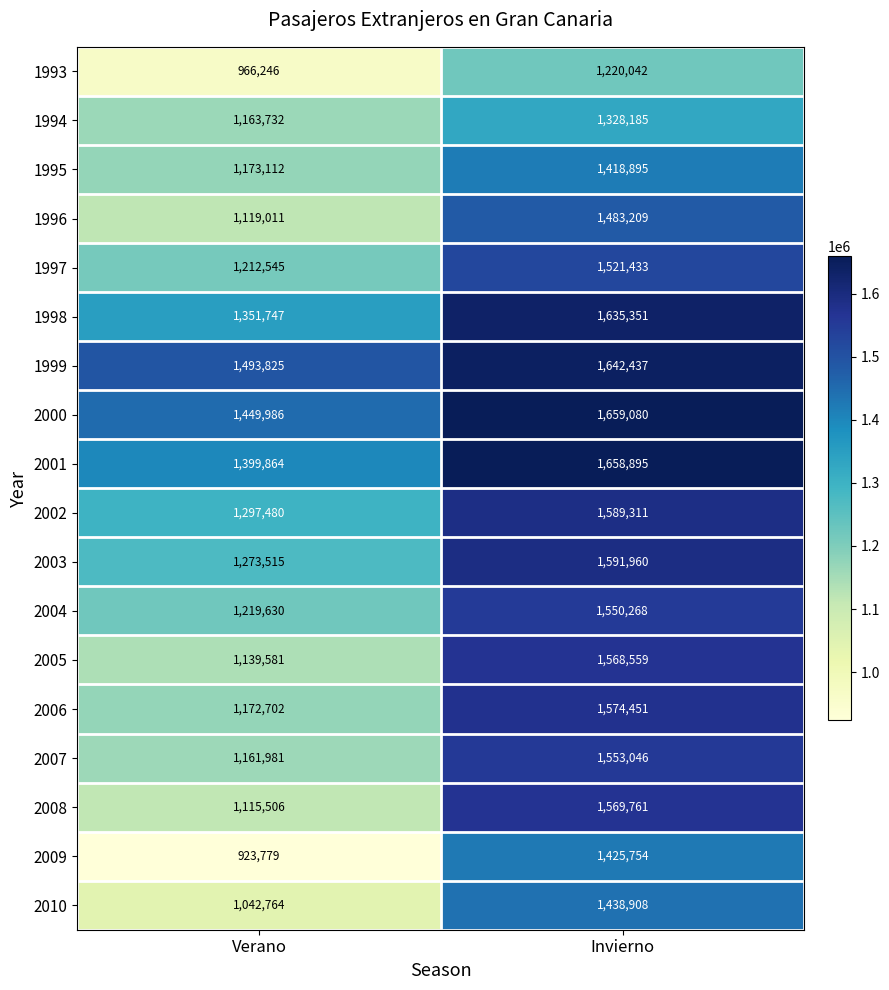

What value does the 1999 series have at Verano?

1493825